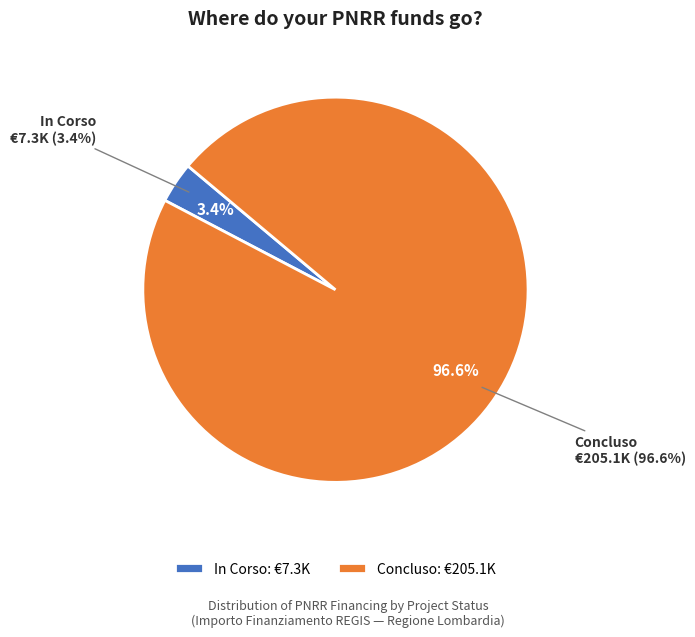

What percentage is NOT represented by 20?

96.6%